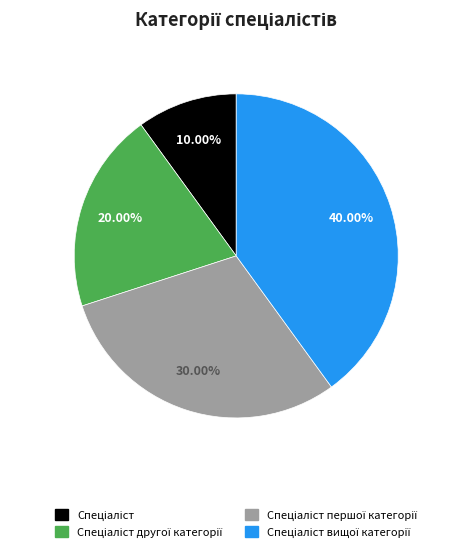

Is there a majority slice in this chart?

No